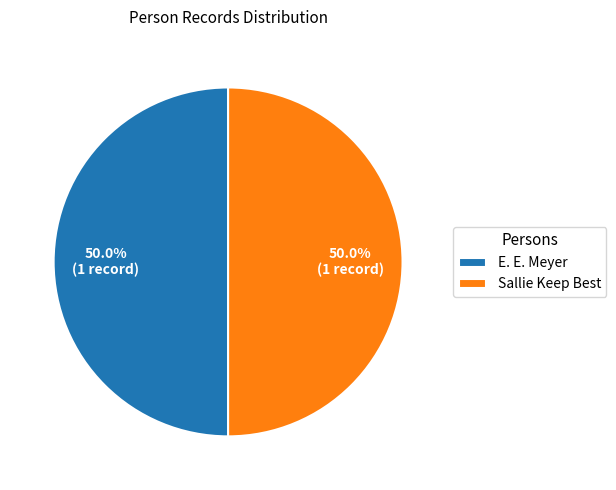

What is the ratio of the value at Sallie Keep Best to the value at E. E. Meyer?

1.0